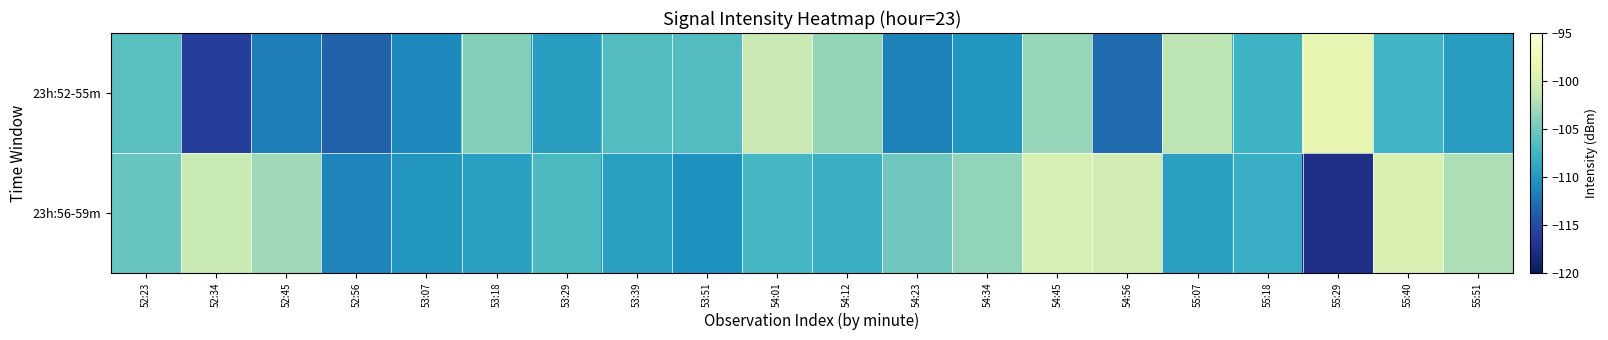

Rank the series by their average value, from highest to lowest.

23h:56-59m, 23h:52-55m